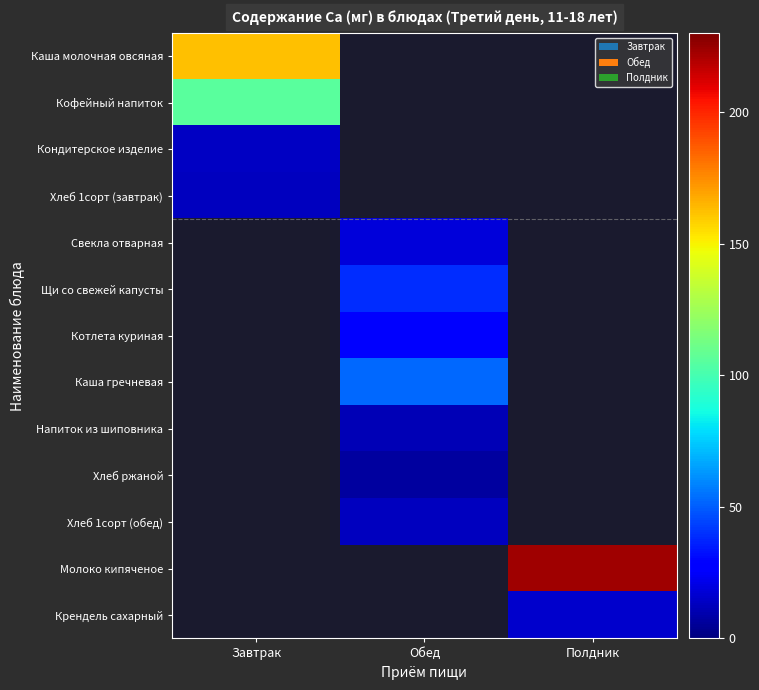

Reading left to right, list all the values displayed in this chart.

Каша молочная овсяная: Завтрак=162.3	Обед=0.0	Полдник=0.0
Кофейный напиток: Завтрак=106.0	Обед=0.0	Полдник=0.0
Кондитерское изделие: Завтрак=13.8	Обед=0.0	Полдник=0.0
Хлеб 1сорт (завтрак): Завтрак=13.0	Обед=0.0	Полдник=0.0
Свекла отварная: Завтрак=0.0	Обед=18.4	Полдник=0.0
Щи со свежей капусты: Завтрак=0.0	Обед=39.5	Полдник=0.0
Котлета куриная: Завтрак=0.0	Обед=27.2	Полдник=0.0
Каша гречневая: Завтрак=0.0	Обед=53.0	Полдник=0.0
Напиток из шиповника: Завтрак=0.0	Обед=11.1	Полдник=0.0
Хлеб ржаной: Завтрак=0.0	Обед=7.0	Полдник=0.0
Хлеб 1сорт (обед): Завтрак=0.0	Обед=13.0	Полдник=0.0
Молоко кипяченое: Завтрак=0.0	Обед=0.0	Полдник=222.8
Крендель сахарный: Завтрак=0.0	Обед=0.0	Полдник=15.4